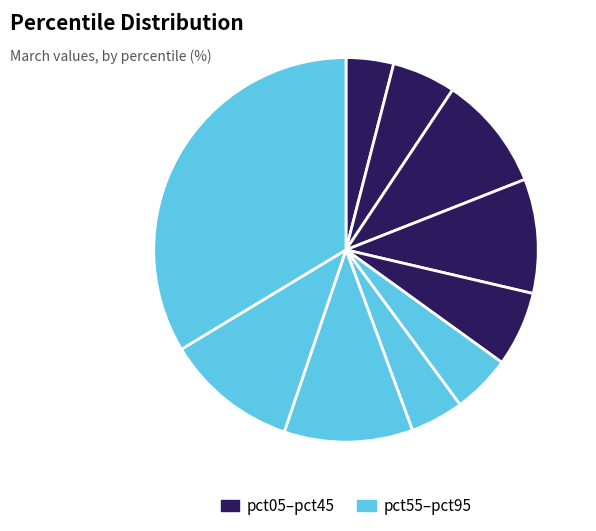

Is there a majority slice in this chart?

No